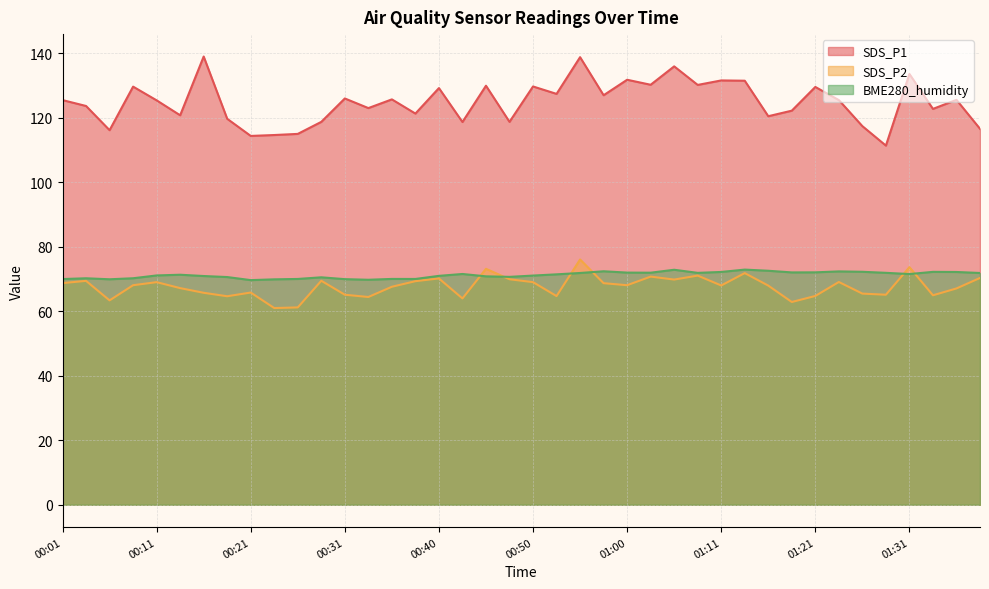

The value of BME280_humidity at 00:23 is 108.6. True or false?

False